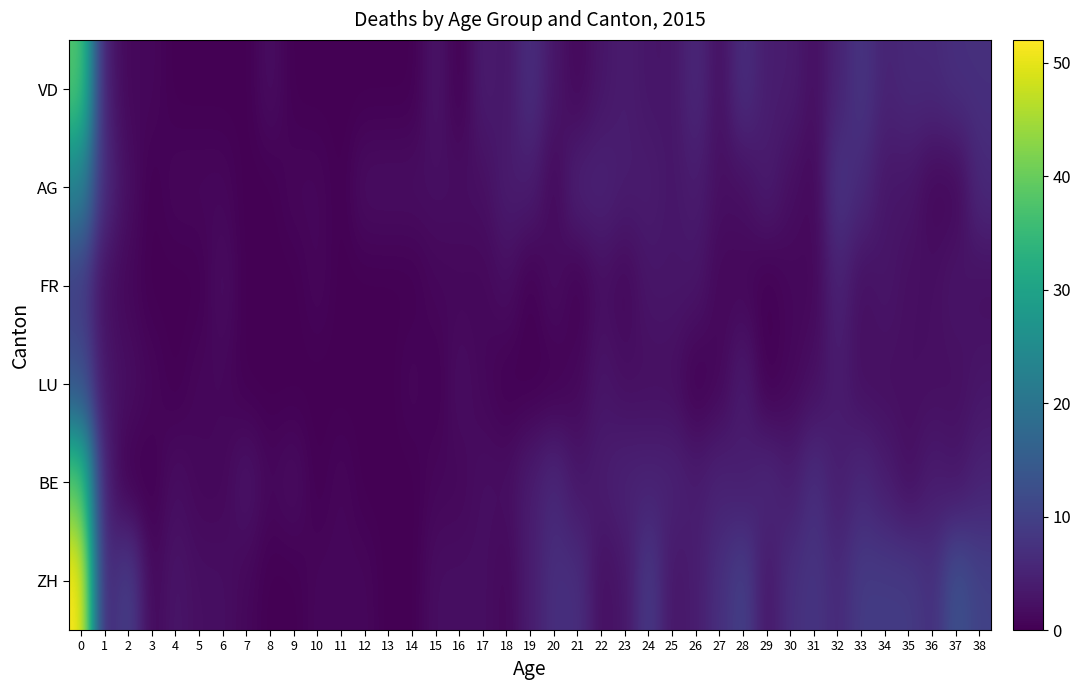

How many categories are shown in the chart?

39